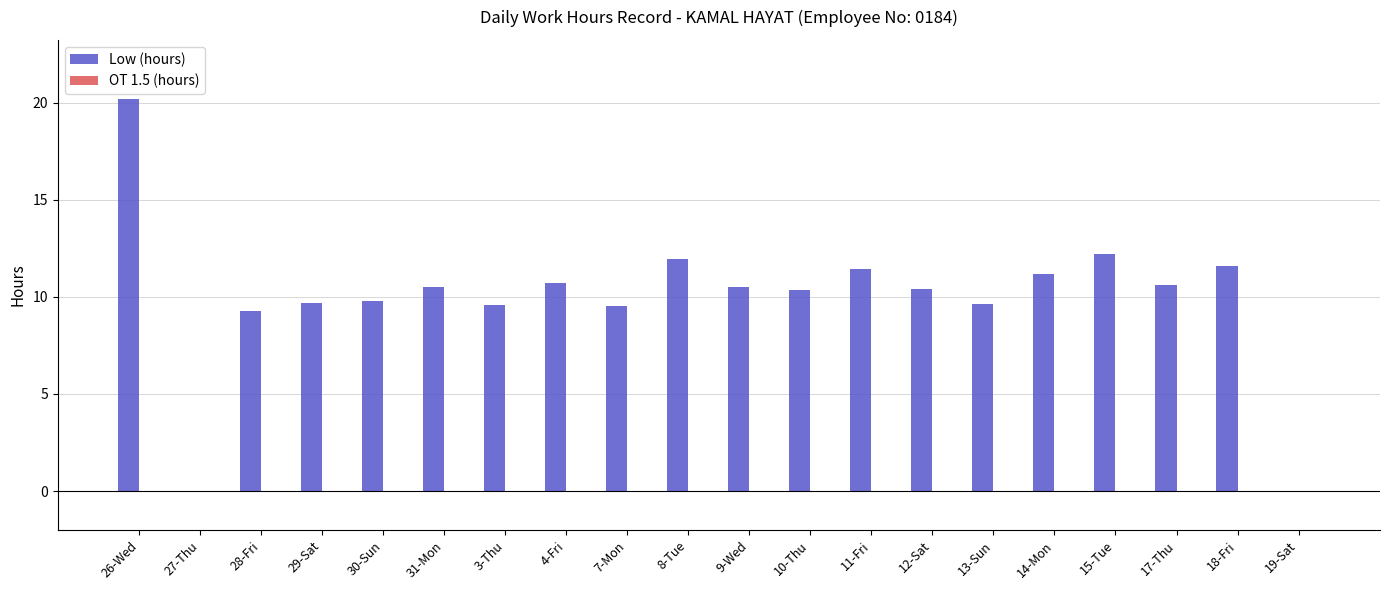

How many distinct data groups are displayed?

1